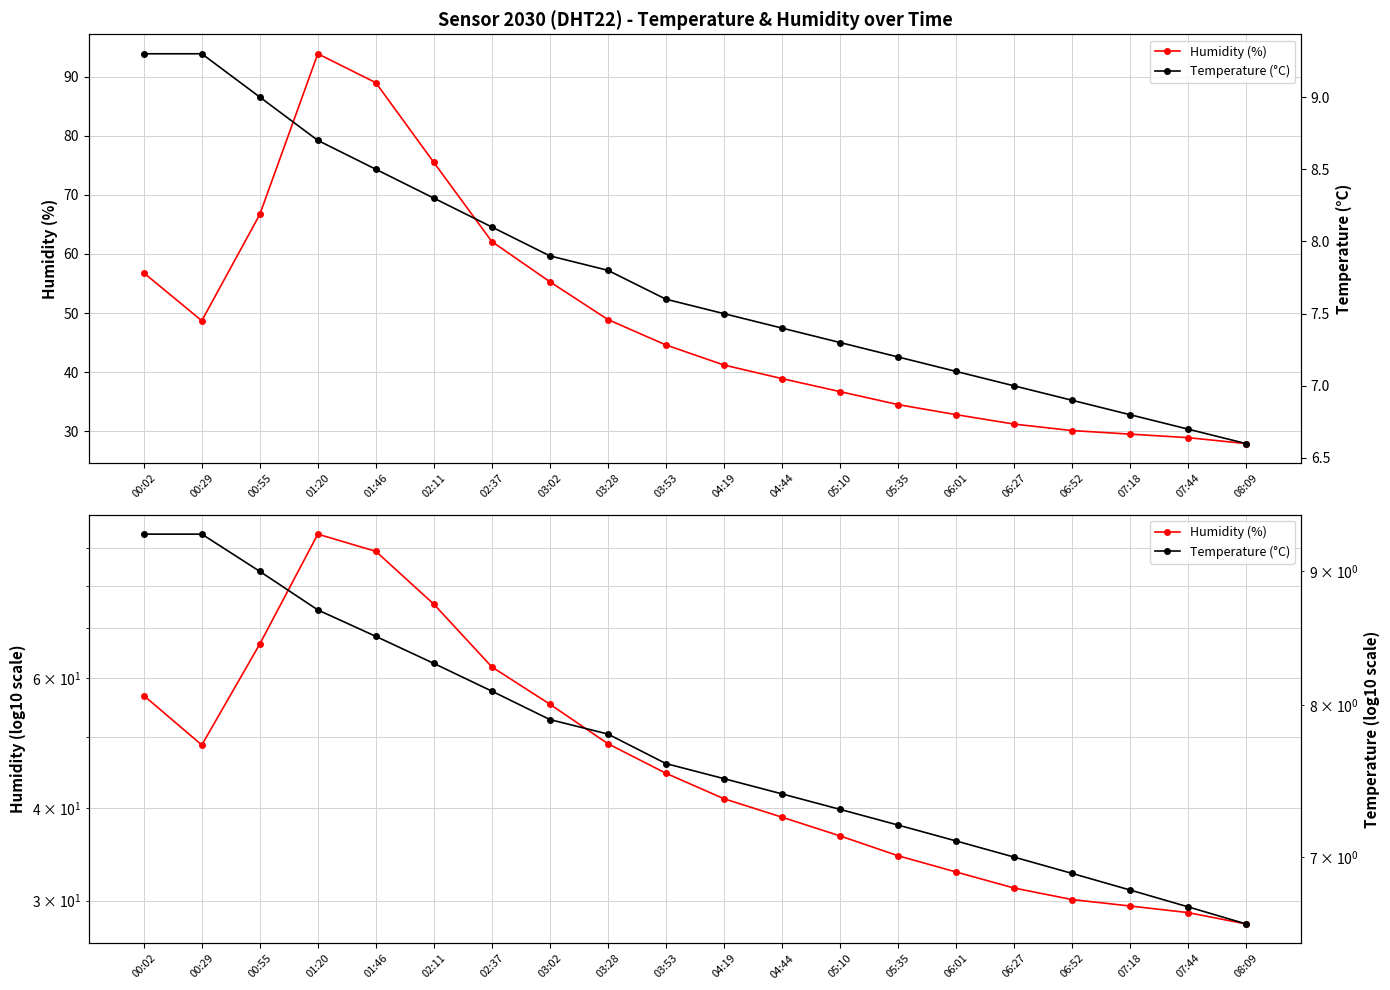

Is the value of Temperature (°C) at 01:20 greater than the value of Humidity (%) at 03:28?

No